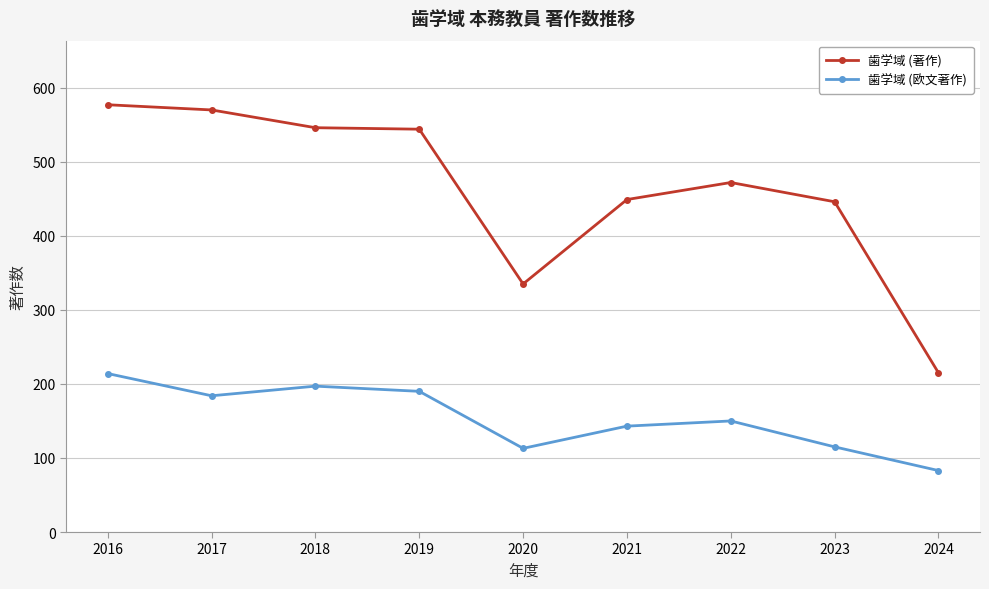

True or false: 歯学域 (欧文著作) and 歯学域 (著作) cross at least once.

False